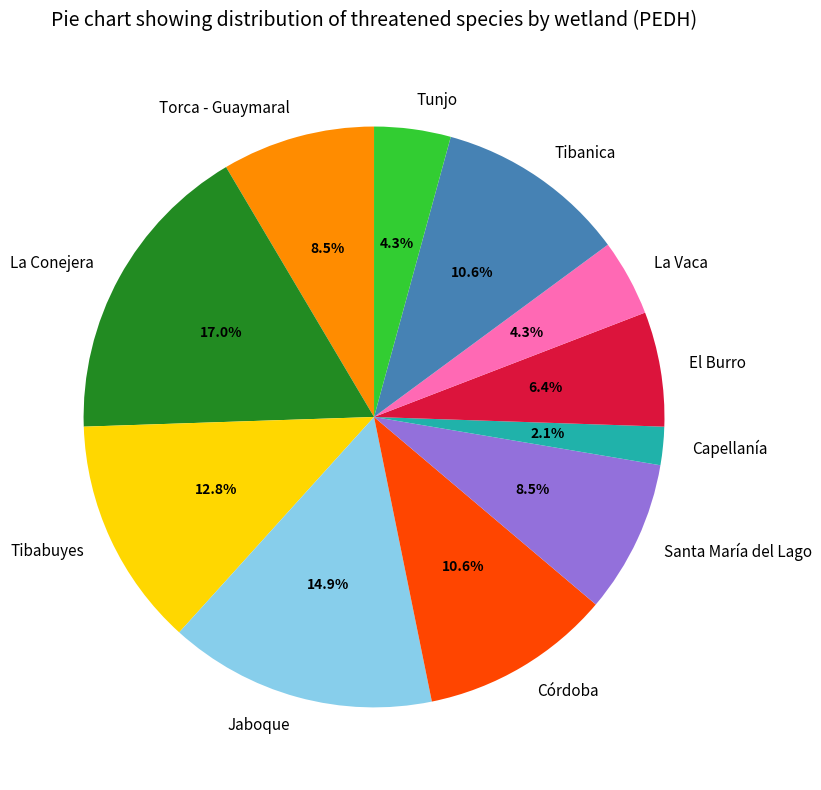

How many slices are in this pie chart?

11